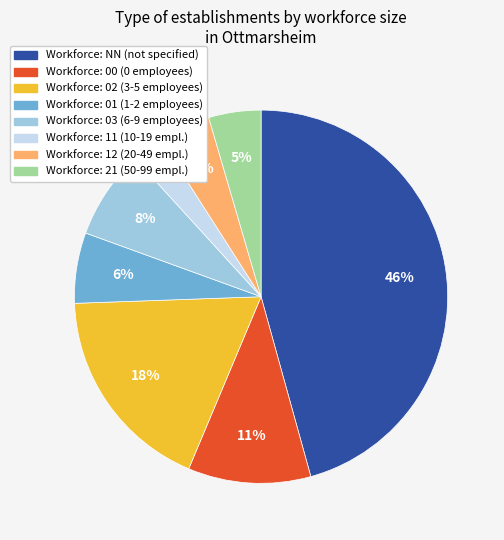

To the nearest percent, what is the average slice percentage?

12%